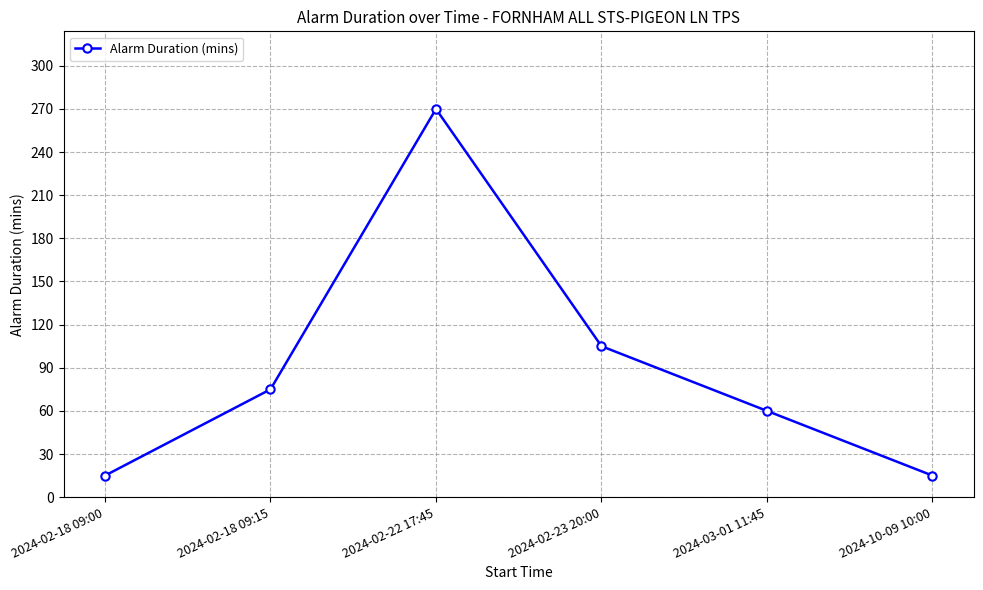

Reading right to left, list all the values displayed in this chart.

15	60	105	270	75	15